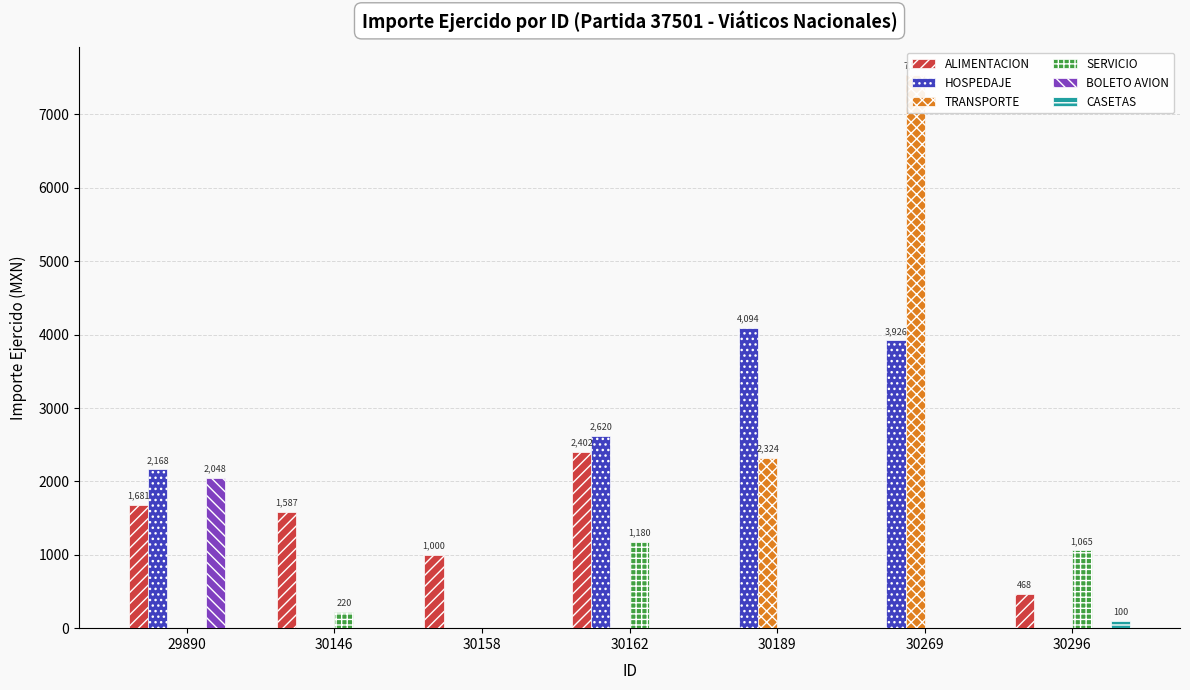

What are all the series names shown in the legend?

ALIMENTACION, HOSPEDAJE, TRANSPORTE, SERVICIO, BOLETO AVION, CASETAS